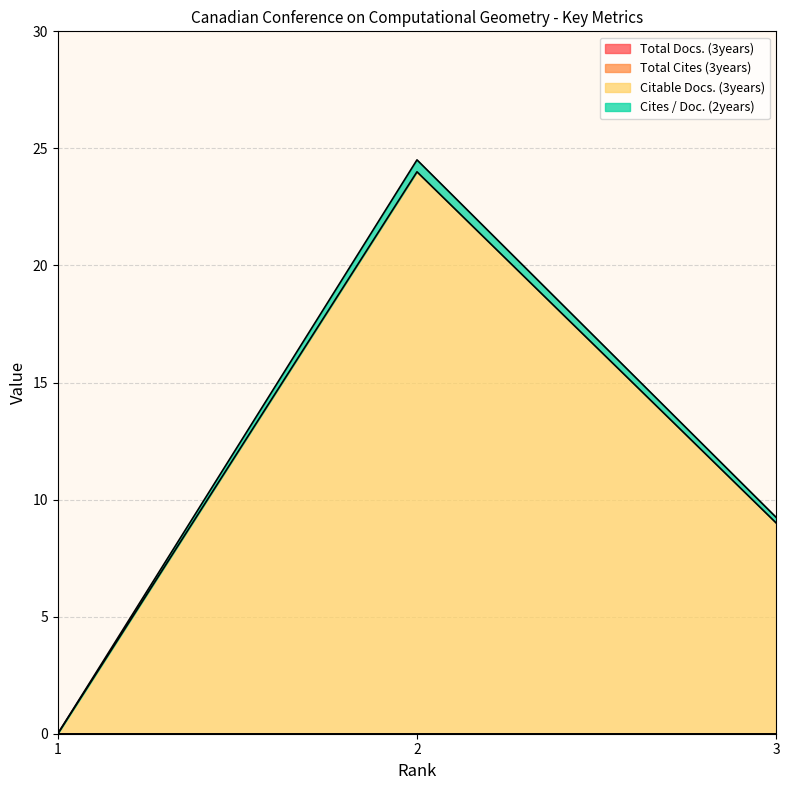

At which category does the chart reach its peak across all series?

2